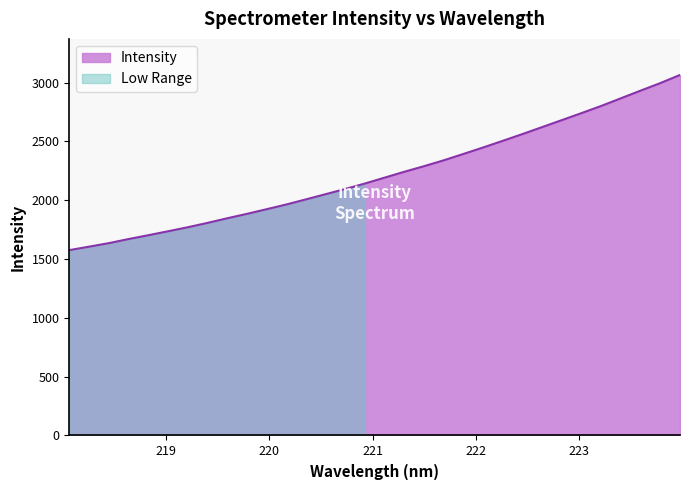

List the labels in order of value, largest first.

223.9802, 223.7895, 223.5987, 223.408, 223.2172, 223.0264, 222.8355, 222.6447, 222.4538, 222.263, 222.0721, 221.8812, 221.6902, 221.4993, 221.3083, 221.1174, 220.9264, 220.7354, 220.5444, 220.3533, 220.1623, 219.9712, 219.7801, 219.589, 219.3979, 219.2067, 219.0156, 218.8244, 218.6332, 218.442, 218.2508, 218.0596